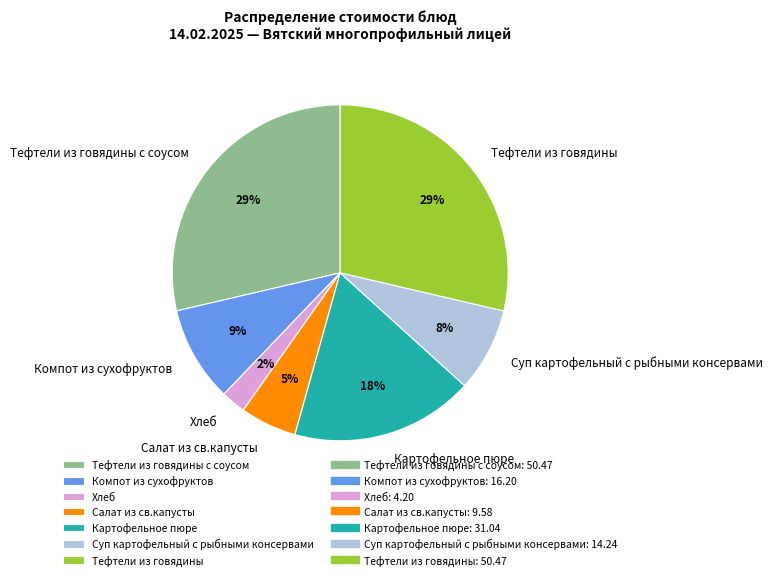

Is there a majority slice in this chart?

No